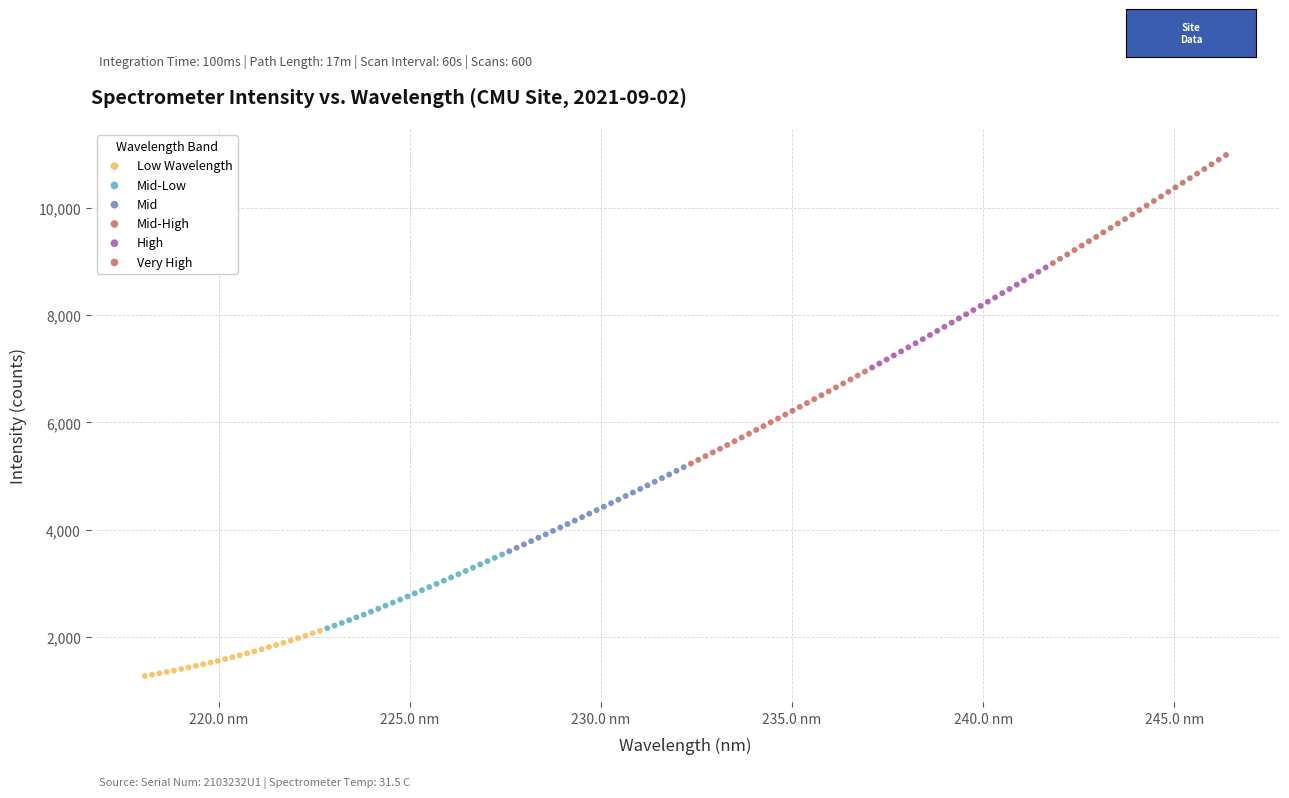

Which series reaches the minimum Y coordinate?

Low Wavelength